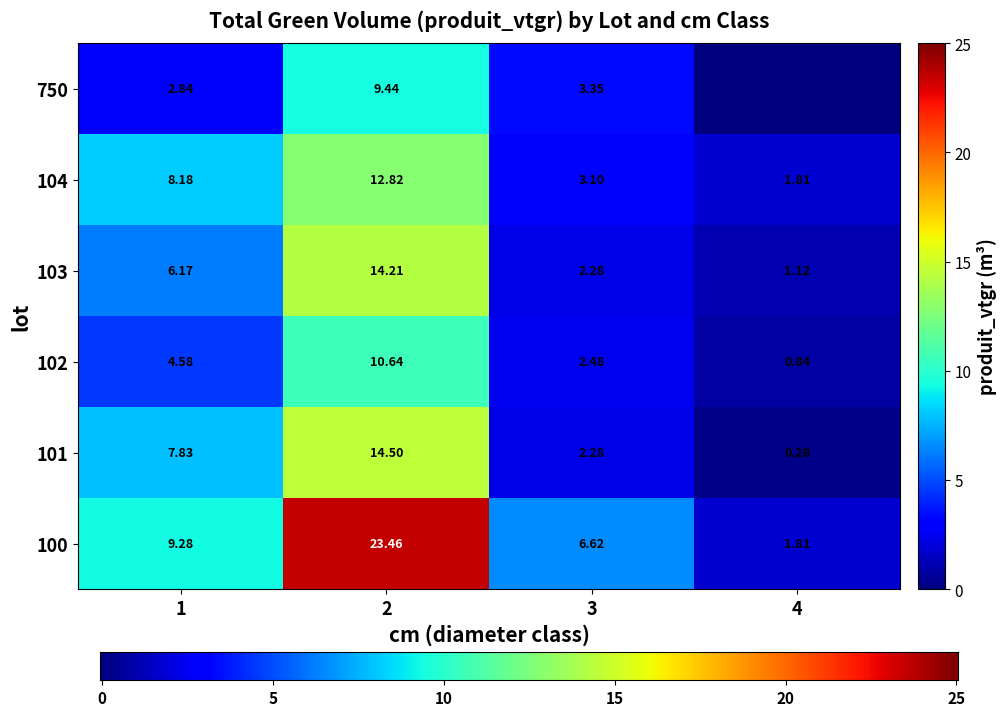

Reading right to left, what are all the values shown in this chart?

100: 1.8	6.6	23.5	9.3
101: 0.3	2.3	14.5	7.8
102: 0.8	2.5	10.6	4.6
103: 1.1	2.3	14.2	6.2
104: 1.8	3.1	12.8	8.2
750: 0.0	3.4	9.4	2.8